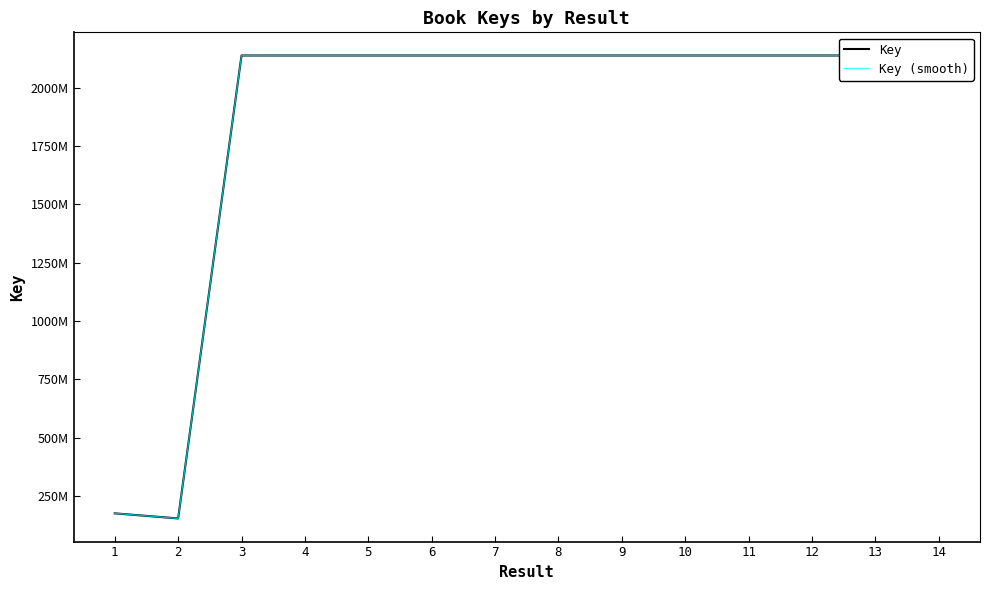

Which series changed the most between 8 and 10?

Key